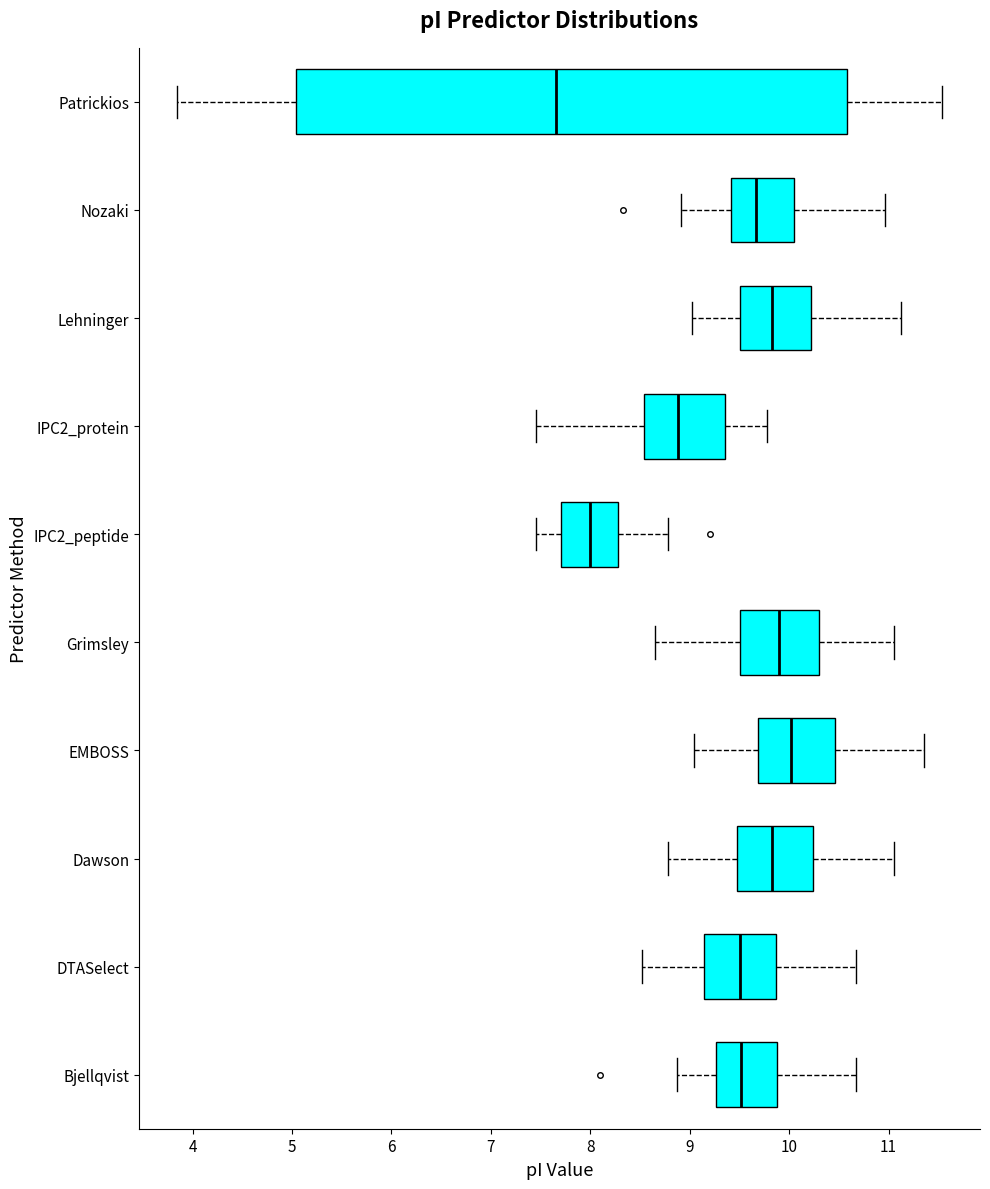

Where does the right whisker of the box for DTASelect end on the x-axis? The values are not printed on the chart, so give them approximately, as read against the axis.

10.7